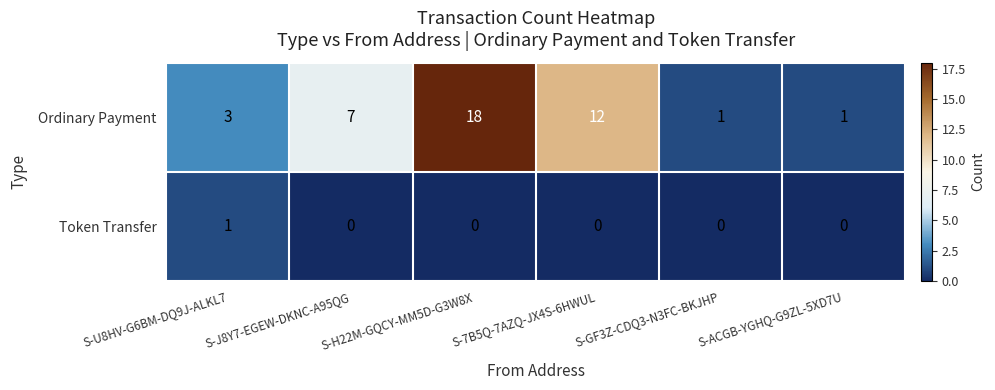

Which series has the largest range (max minus min)?

Ordinary Payment